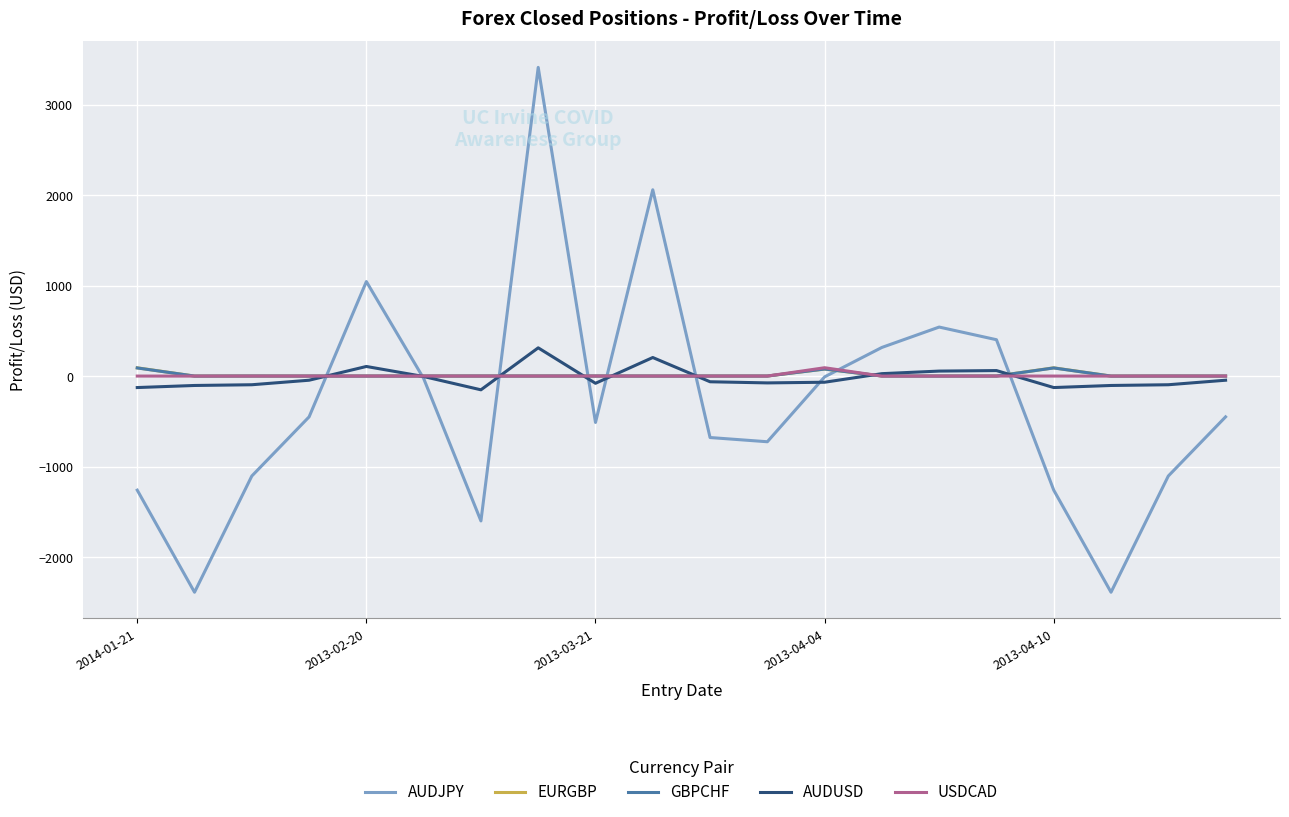

What is the minimum value shown in the chart?

-2388.4